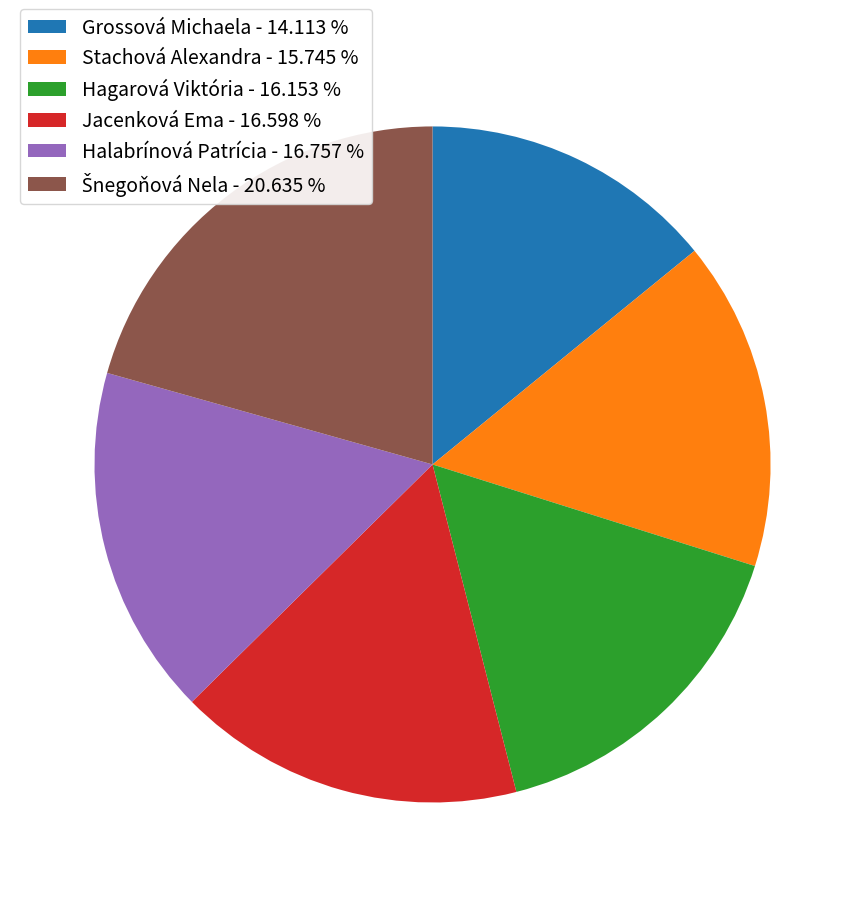

Does any single category account for the majority?

No